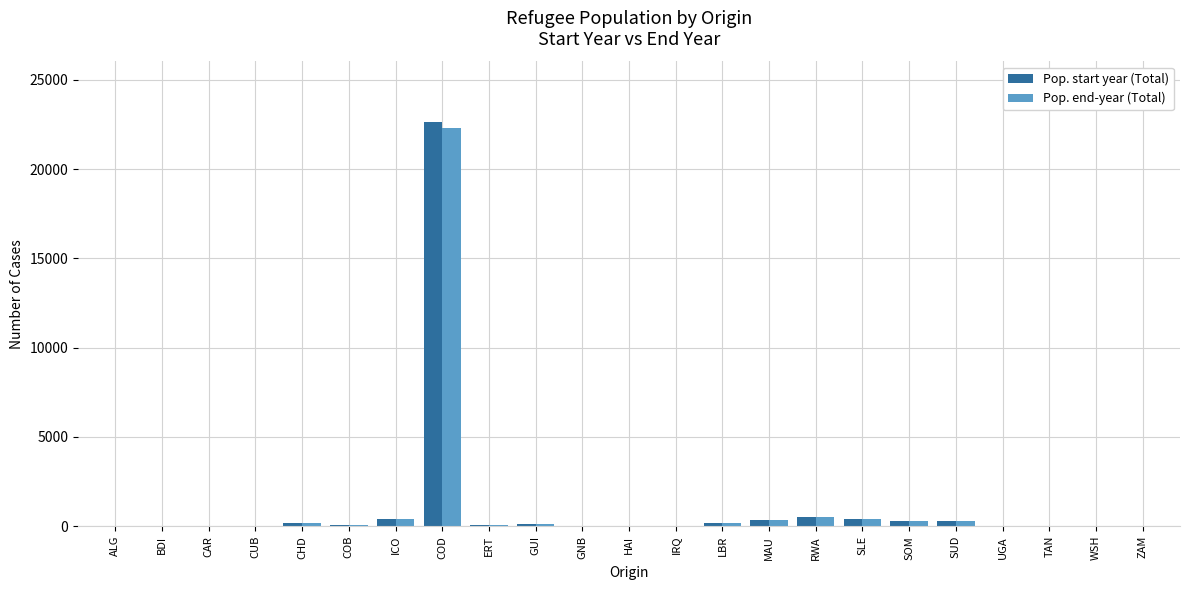

True or false: Pop. start year (Total) has a value of 126 at GUI.

True